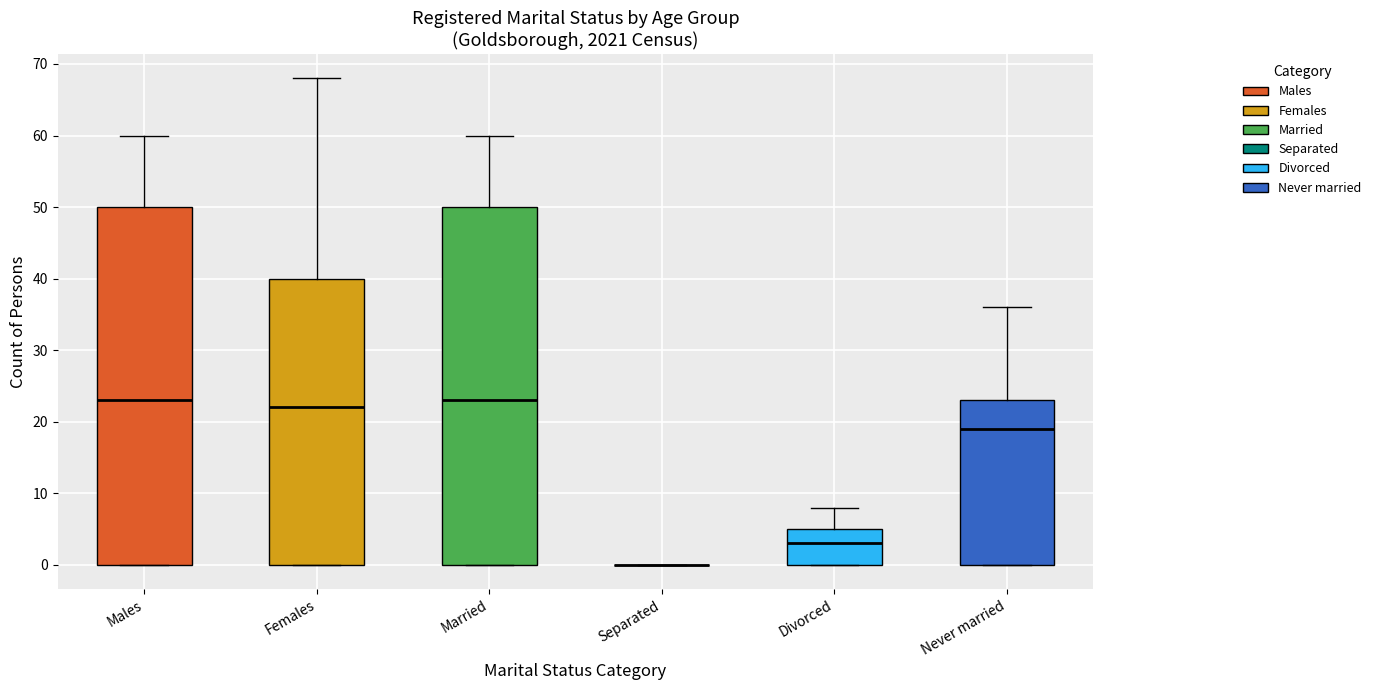

Reading left to right, transcribe this box plot: for each box, give where its median line is, the range the box spans, and where its two whiskers end, as read against the y-axis. The values are not printed on the chart, so give them approximately, as read against the axis.

Males: median 23, box 0 to 50, whiskers 0 to 60
Females: median 22, box 0 to 40, whiskers 0 to 68
Married: median 23, box 0 to 50, whiskers 0 to 60
Separated: box collapsed to a line at 0, whiskers 0 to 0
Divorced: median 3, box 0 to 5, whiskers 0 to 8
Never married: median 19, box 0 to 23, whiskers 0 to 36